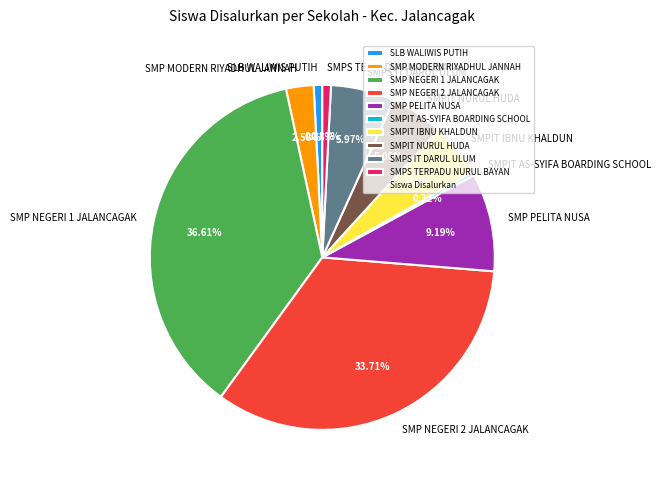

Which has a higher value, SMP MODERN RIYADHUL JANNAH or SMP NEGERI 2 JALANCAGAK?

SMP NEGERI 2 JALANCAGAK